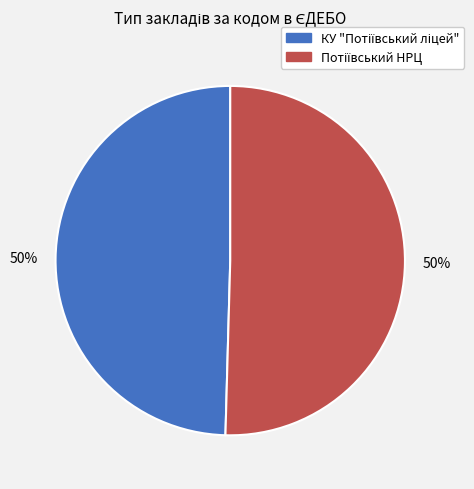

To the nearest percent, what is the average slice percentage?

50%